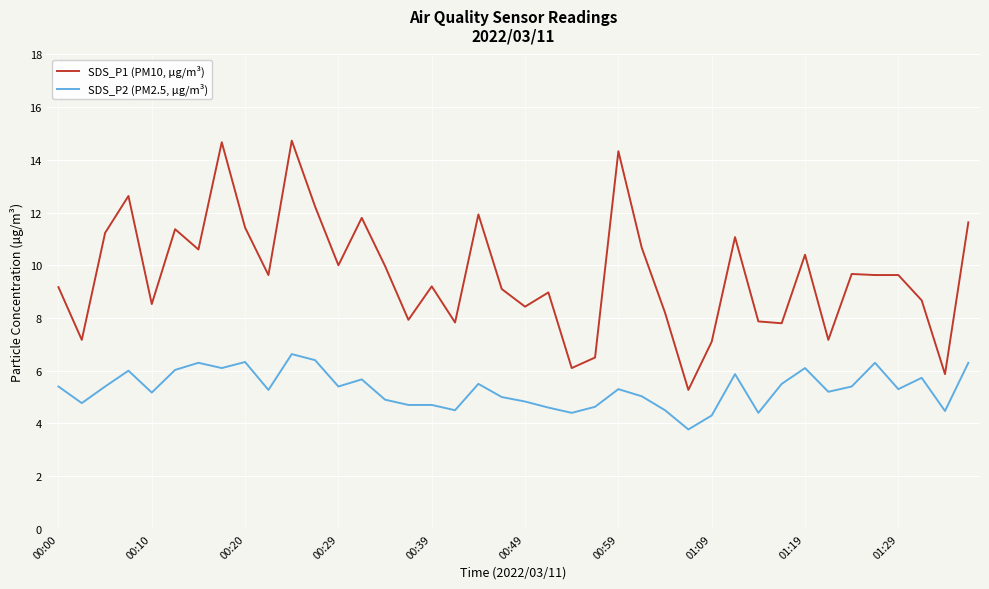

What is the sum of all SDS_P2 (PM2.5, µg/m³) values?

212.1